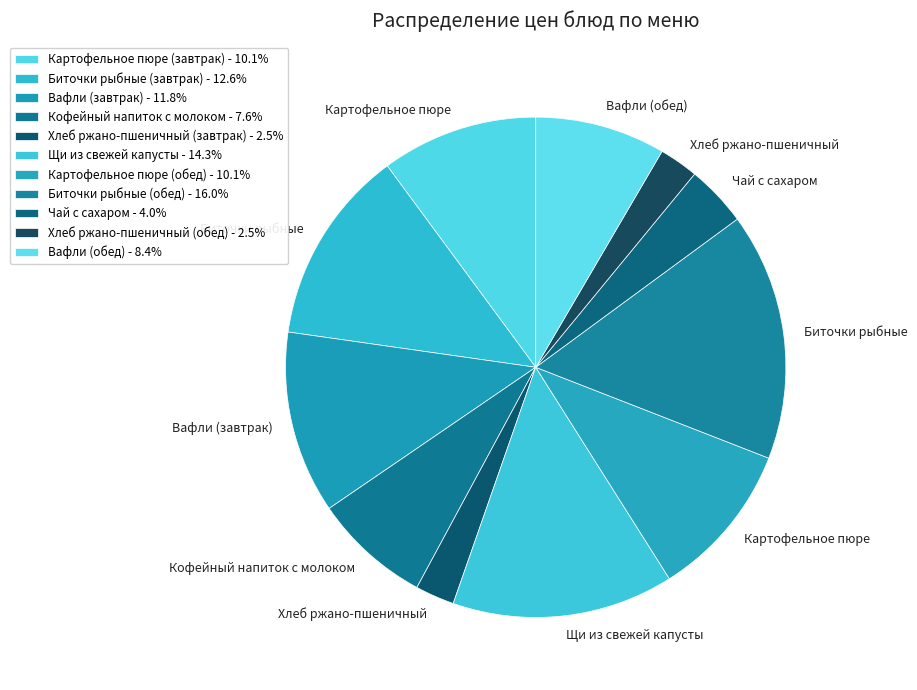

Combined, what portion of the pie is Щи из свежей капусты and Биточки рыбные (завтрак)?

27.0%